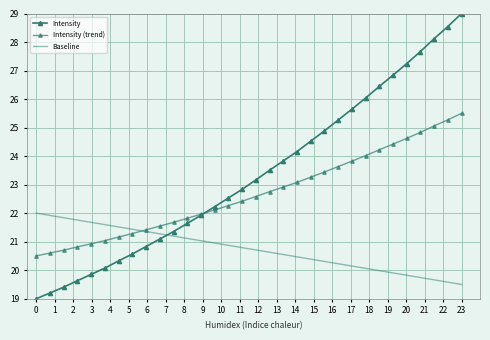

What is the difference between the second highest and minimum values in the Intensity (trend) series?

4.8